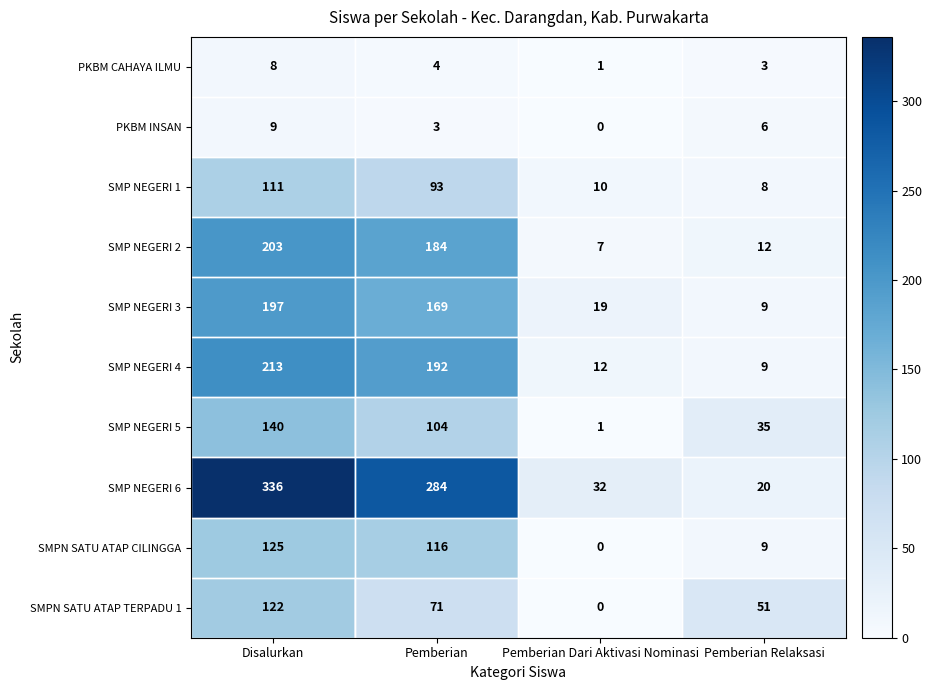

What is the difference between the SMPN SATU ATAP TERPADU 1 values at Pemberian Dari Aktivasi Nominasi and Disalurkan?

122